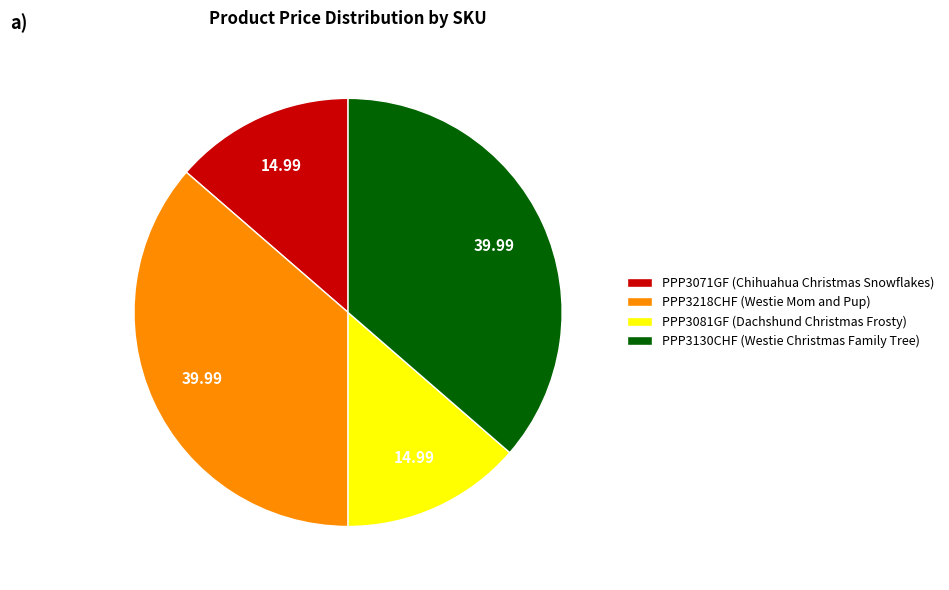

Approximately how many times larger is the value at PPP3130CHF (Westie Christmas Family Tree) compared to PPP3071GF (Chihuahua Christmas Snowflakes)?

2.7